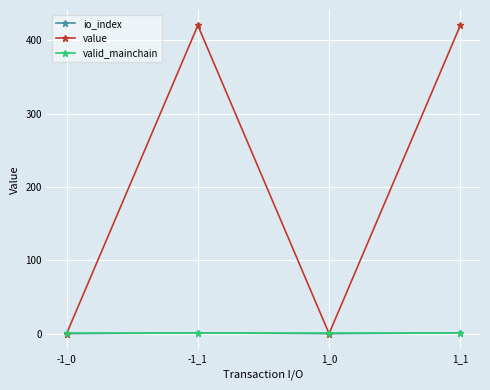

True or false: io_index has more than 1 interior local peaks.

False